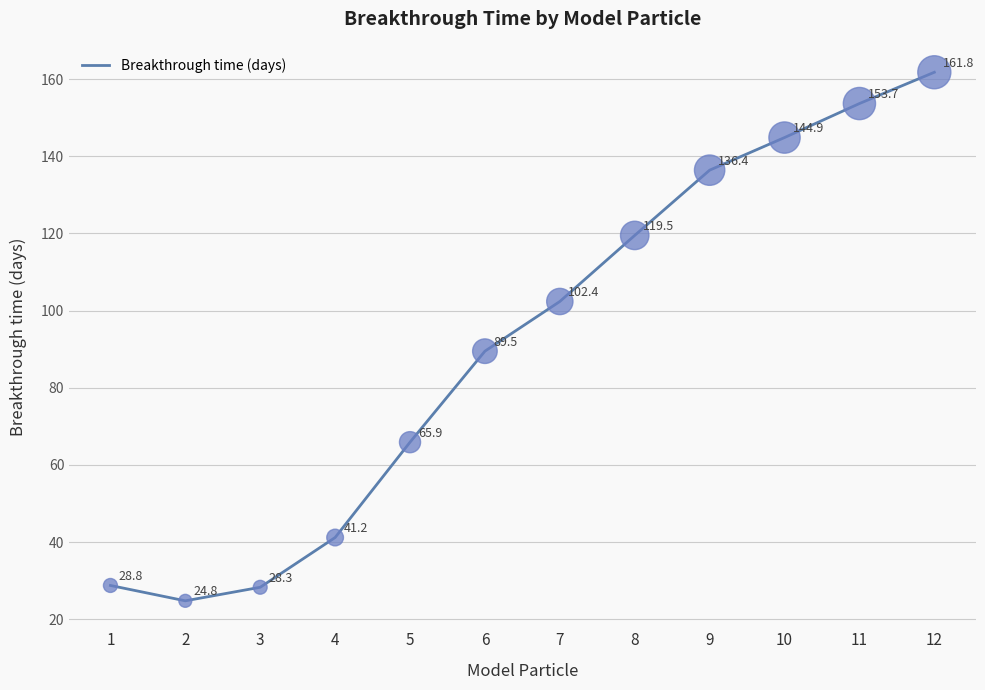

Approximately how many times larger is the value at 7 compared to 6?

1.1